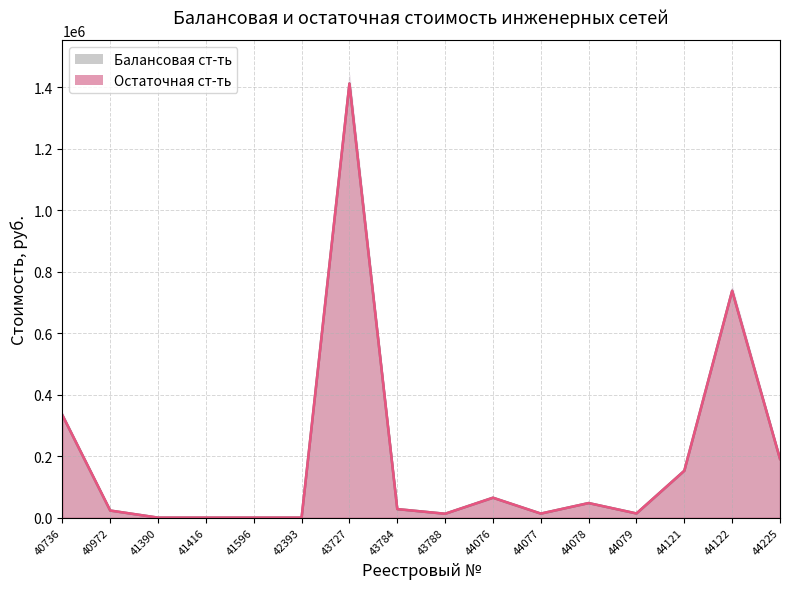

The value of Балансовая ст-ть at 43784 is 27789.8. True or false?

True